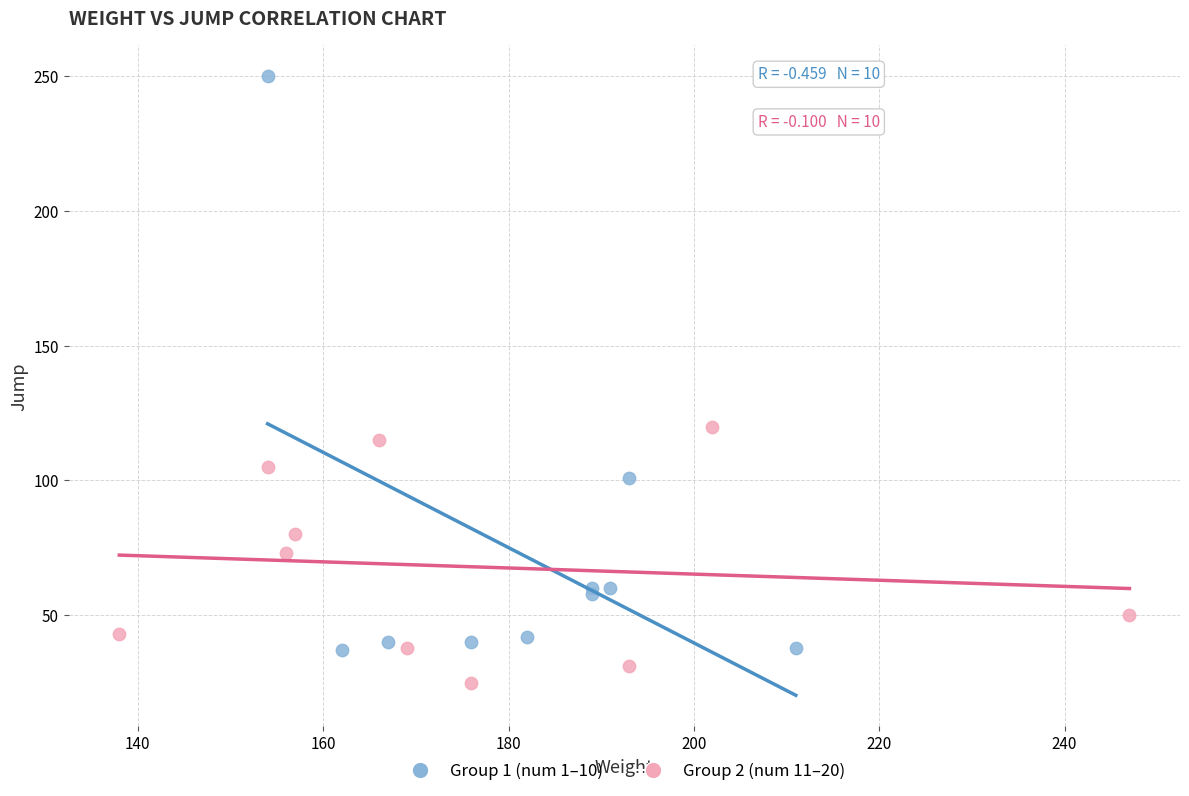

Which series contains the lowest Y value?

Group 2 (num 11–20)